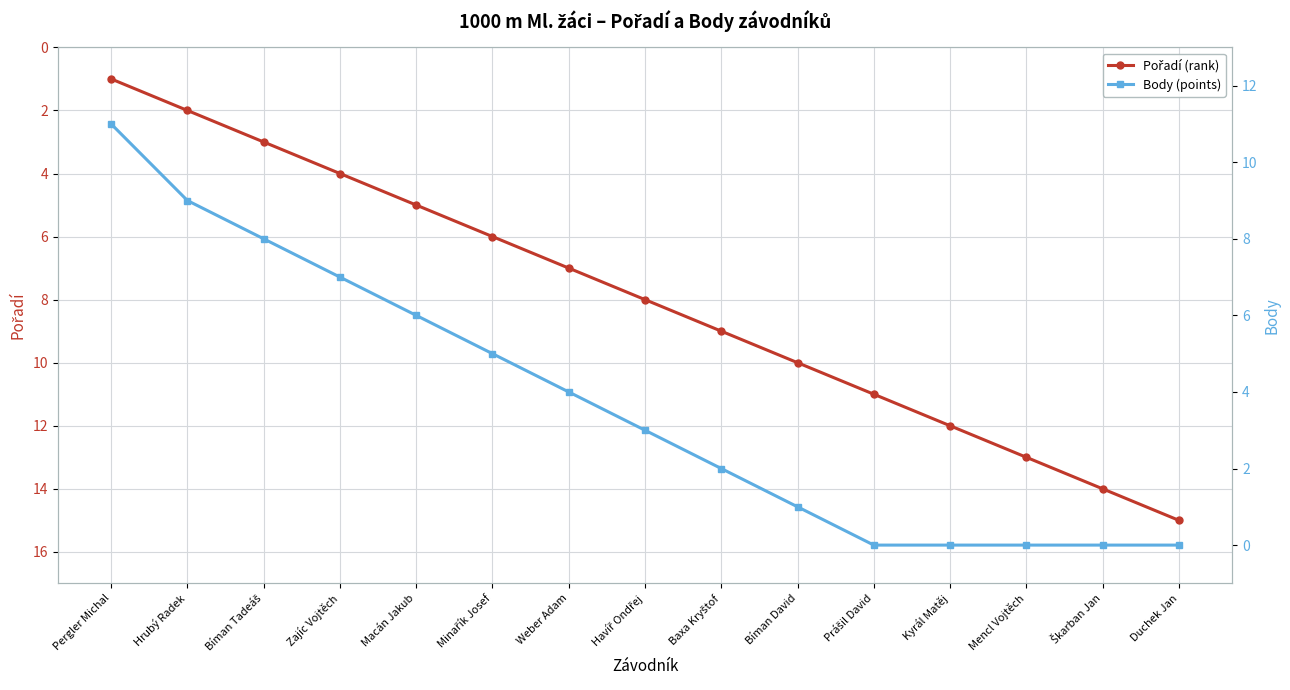

Between Baxa Kryštof and Bíman David, which series saw the biggest shift?

Pořadí (rank)